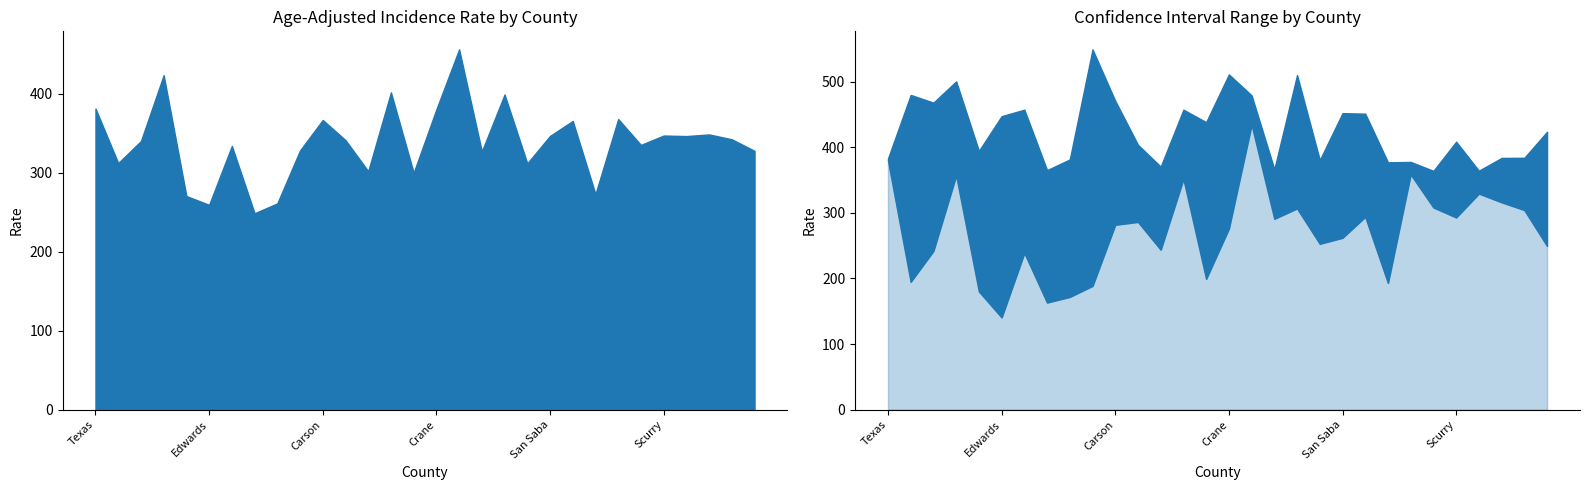

Where does the Upper 95% CI series first go above 423?

Concho